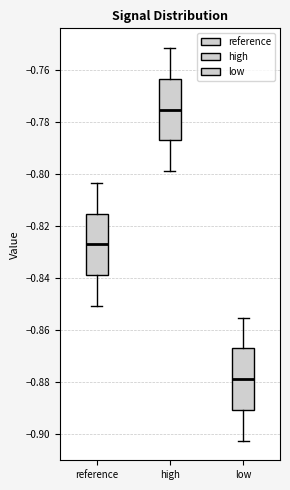

Reading left to right, transcribe this box plot: for each box, give where its median line is, the range the box spans, and where its two whiskers end, as read against the y-axis. The values are not printed on the chart, so give them approximately, as read against the axis.

reference: median -0.828, box -0.838 to -0.816, whiskers -0.850 to -0.804
high: median -0.776, box -0.788 to -0.764, whiskers -0.798 to -0.752
low: median -0.878, box -0.890 to -0.866, whiskers -0.902 to -0.856